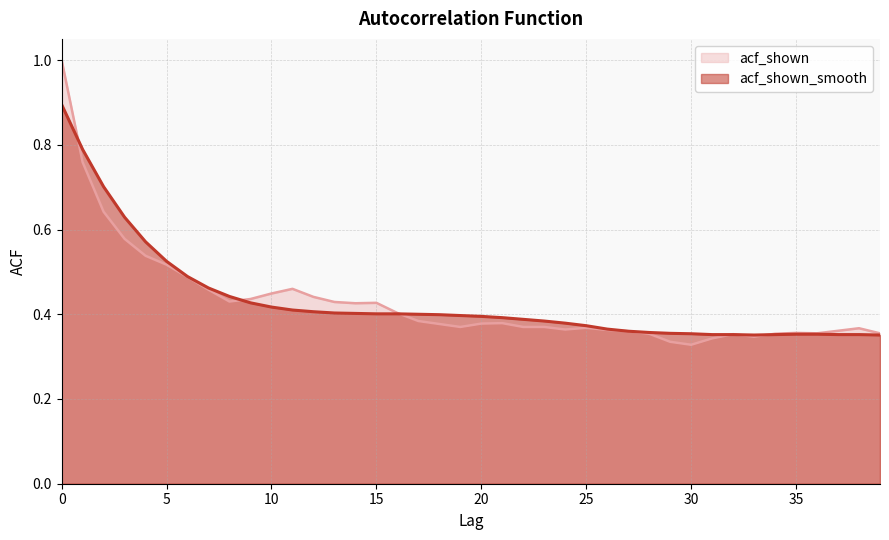

At which category does acf_shown_smooth reach its first local valley?

33